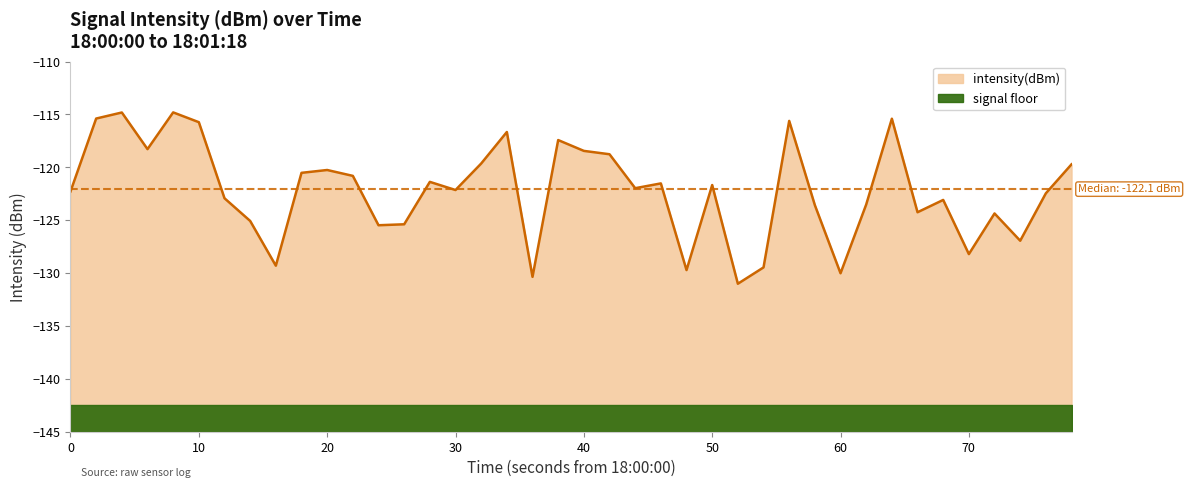

What is the maximum value shown in the chart?

-114.8